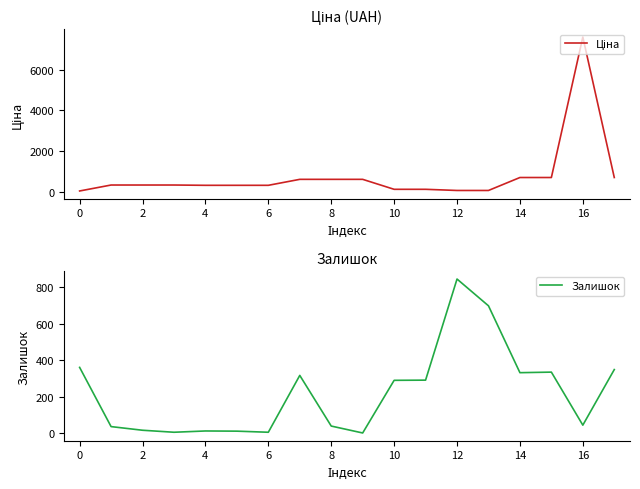

Which series ends up on top after the final intersection of Ціна and Залишок?

Ціна